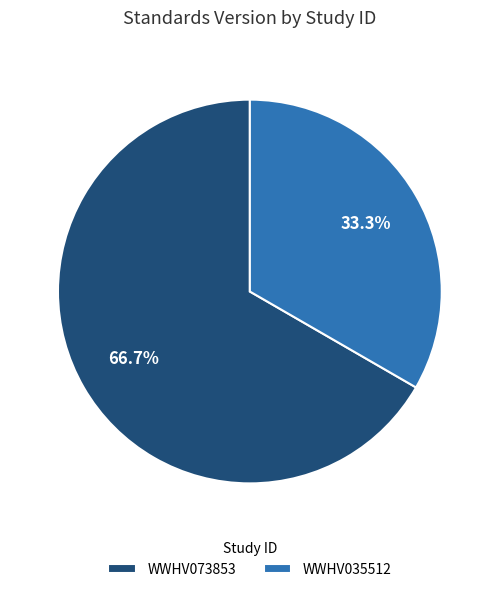

What is the majority slice?

WWHV073853